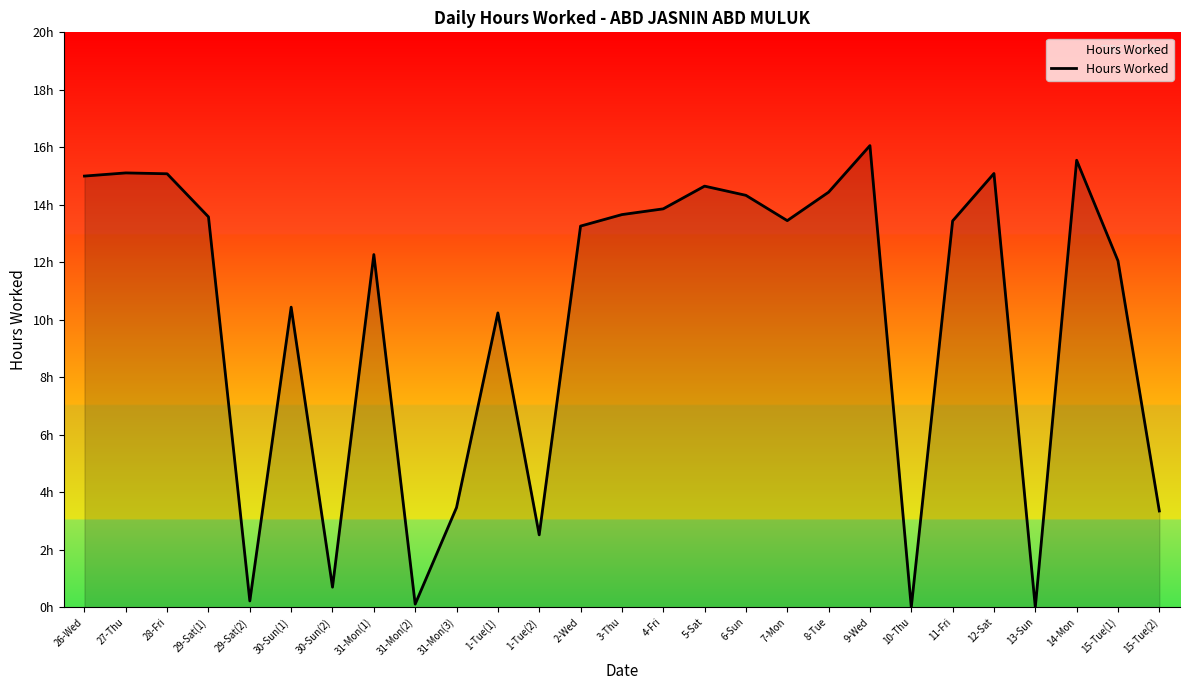

The chart shows a value of -5.9 at 13-Sun. True or false?

False